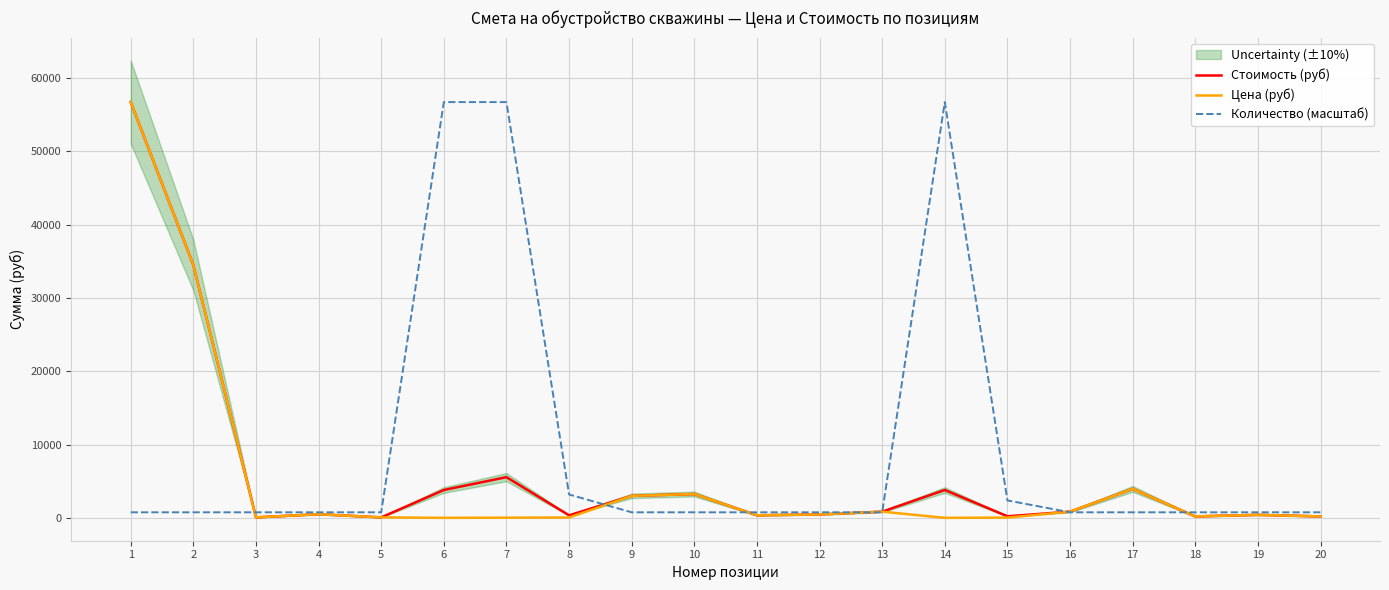

Which category has the lowest value in the Количество (масштаб) series?

1